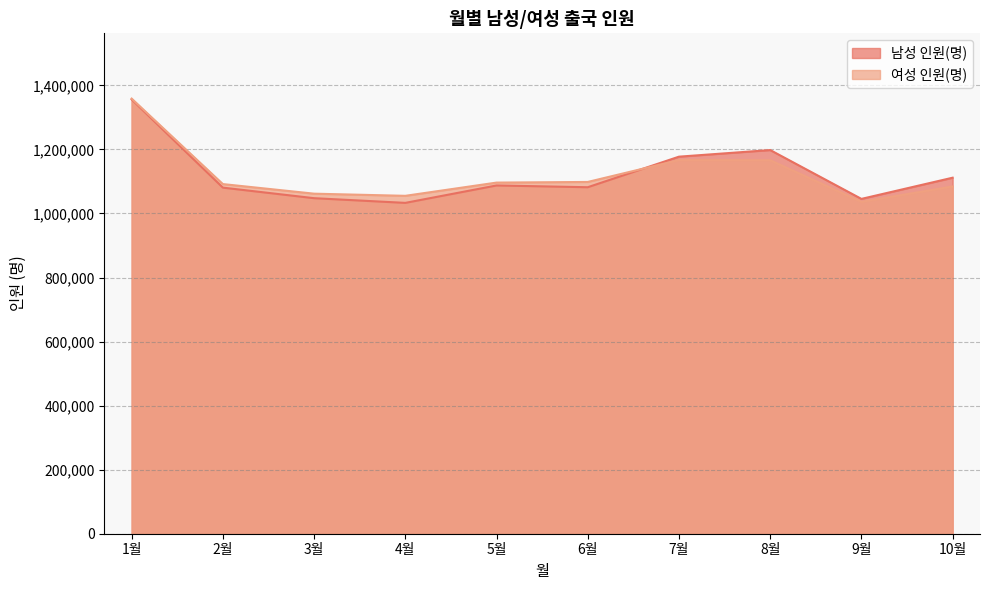

Where does the 여성 인원(명) series first go above 1096488?

1월